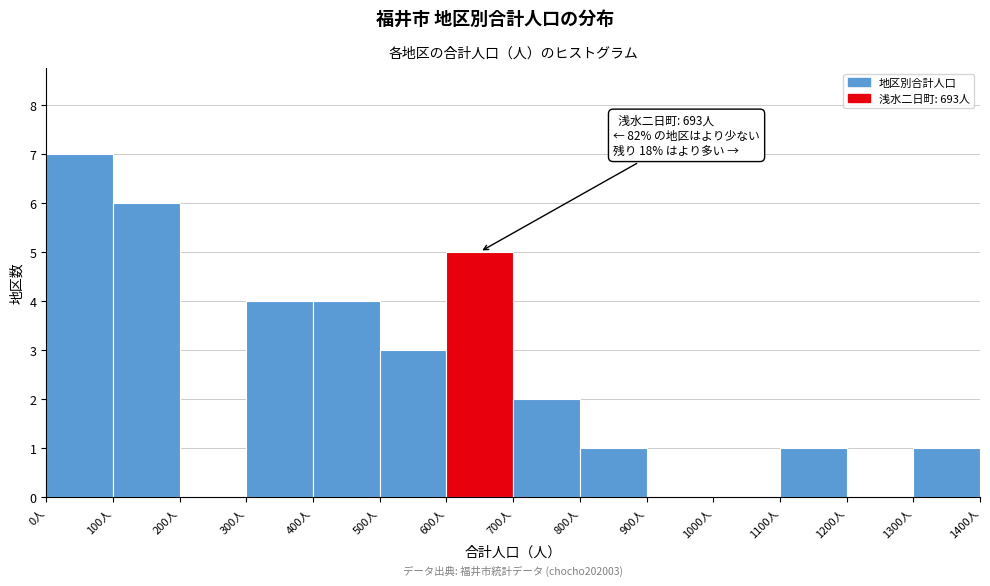

Over which range of the x-axis is the bar tallest?

0 to 100